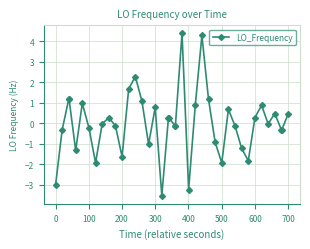

What is the value of the 19th point from the left?

0.3